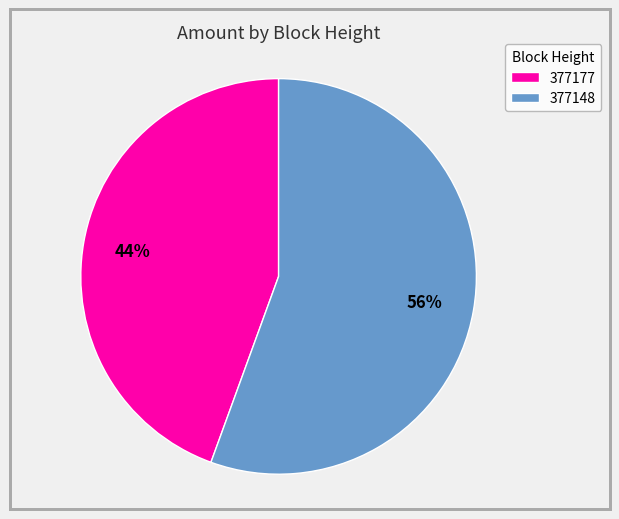

How many slices are in this pie chart?

2